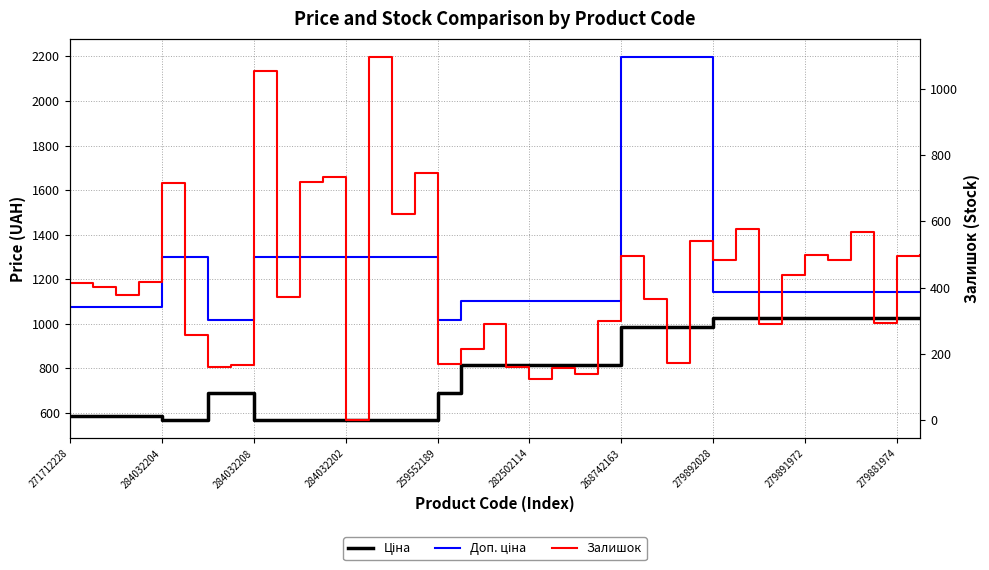

At which label does Залишок reach its peak?

13